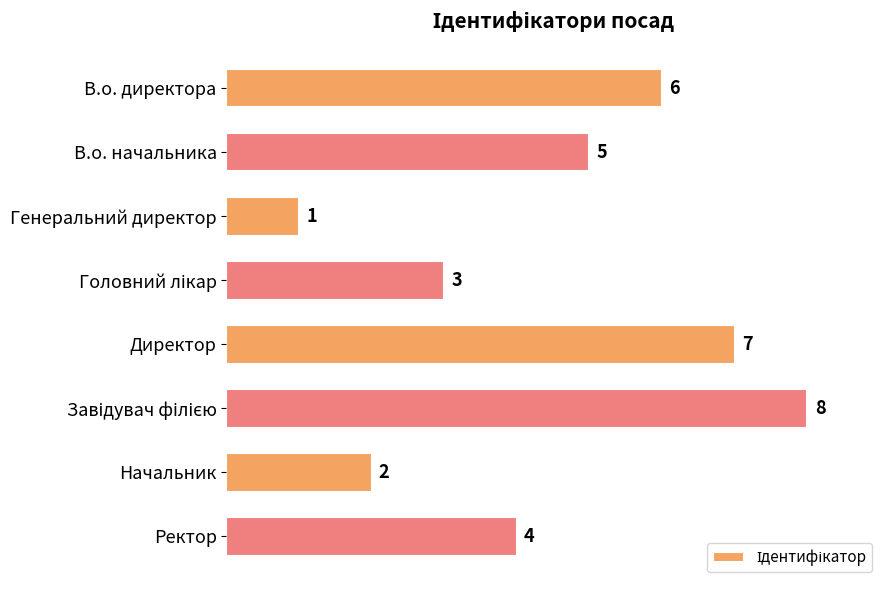

Which category has the lowest value across all series?

Генеральний директор